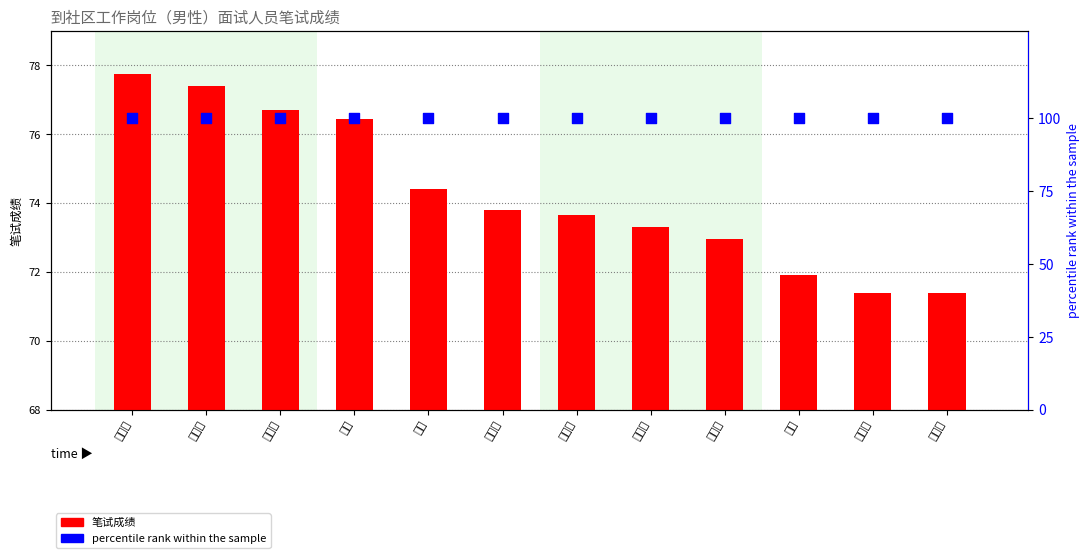

Which series has the largest total across all categories?

percentile rank within the sample